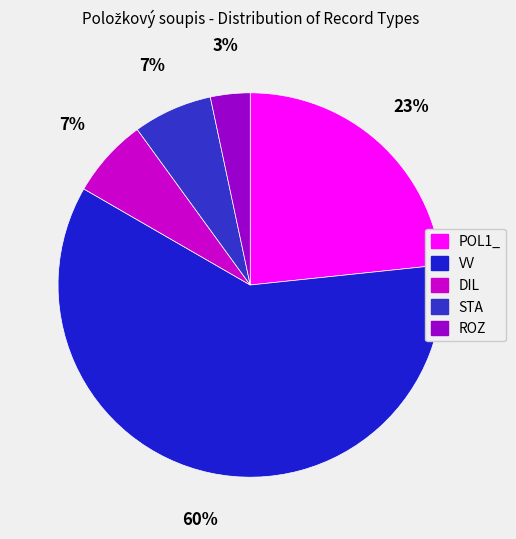

Does POL1_ account for over 50% of the chart?

No